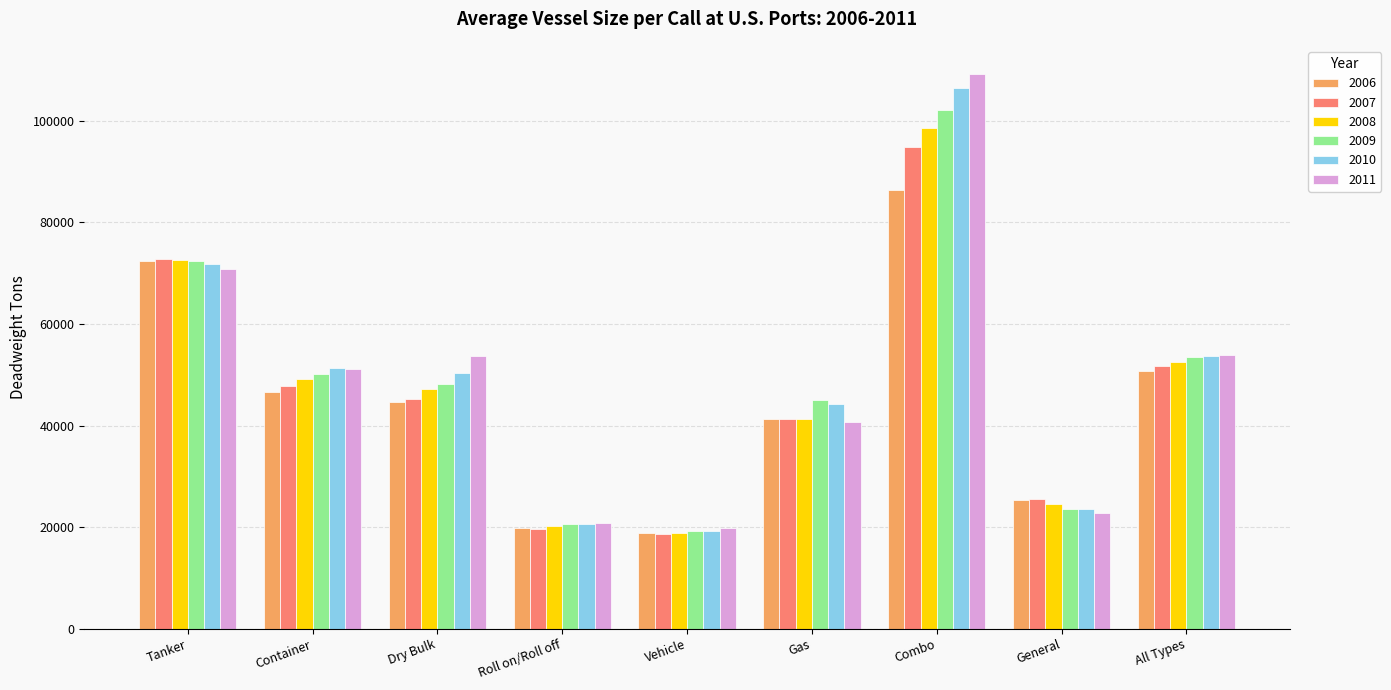

What is the difference between the highest and lowest values at Combo?

22993